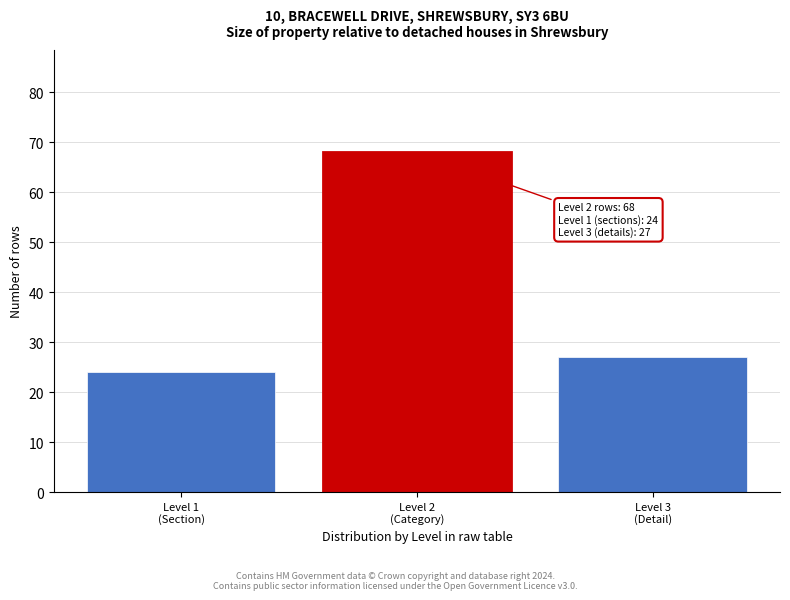

Reading left to right, what are all the values shown in this chart?

24	68	27